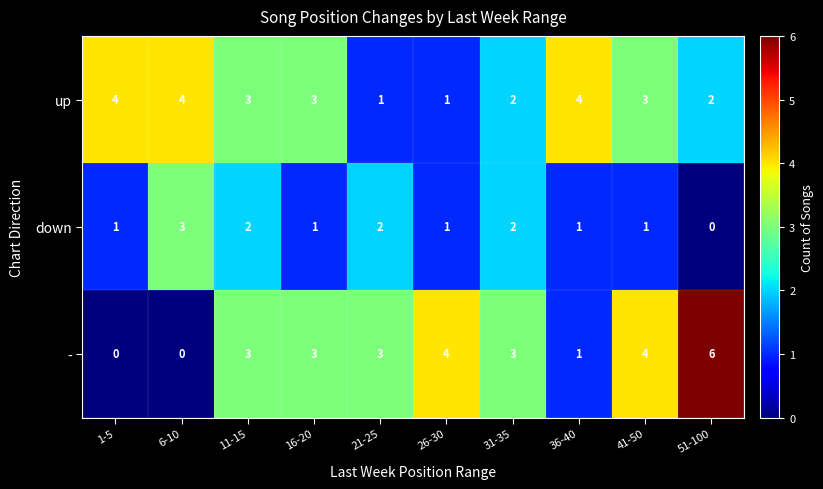

How many down values are between 1 and 2?

8